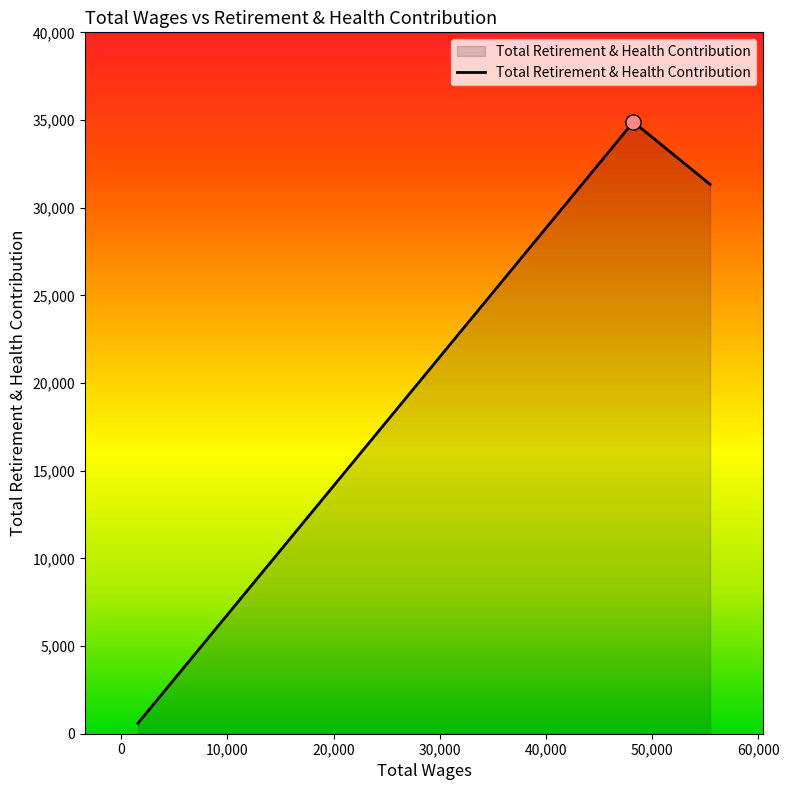

What is the greatest value displayed?

34889